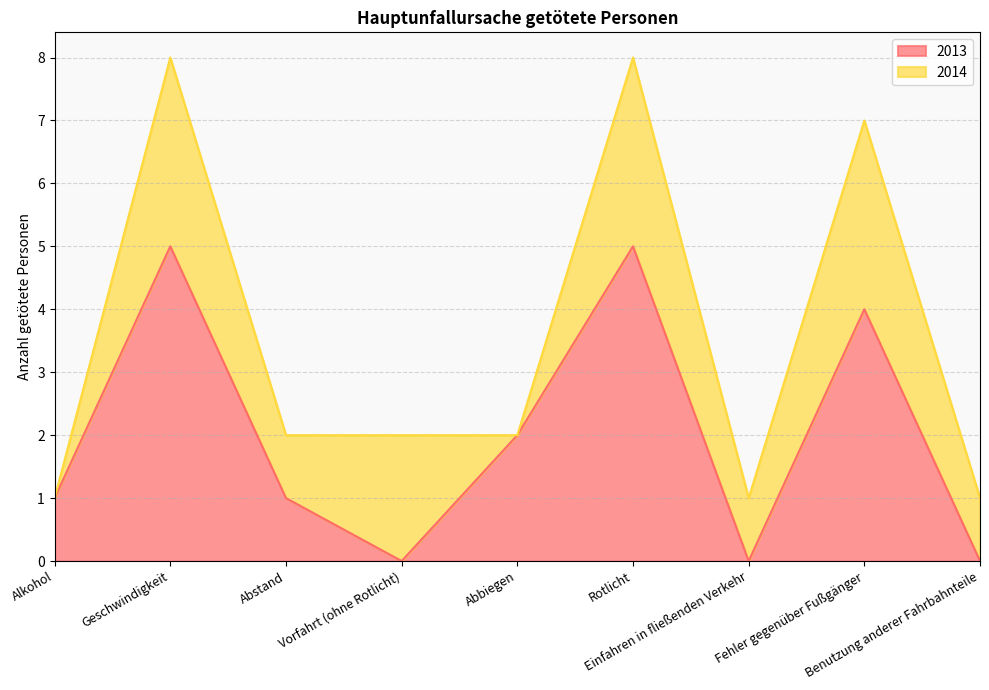

How many values are below 1?

3